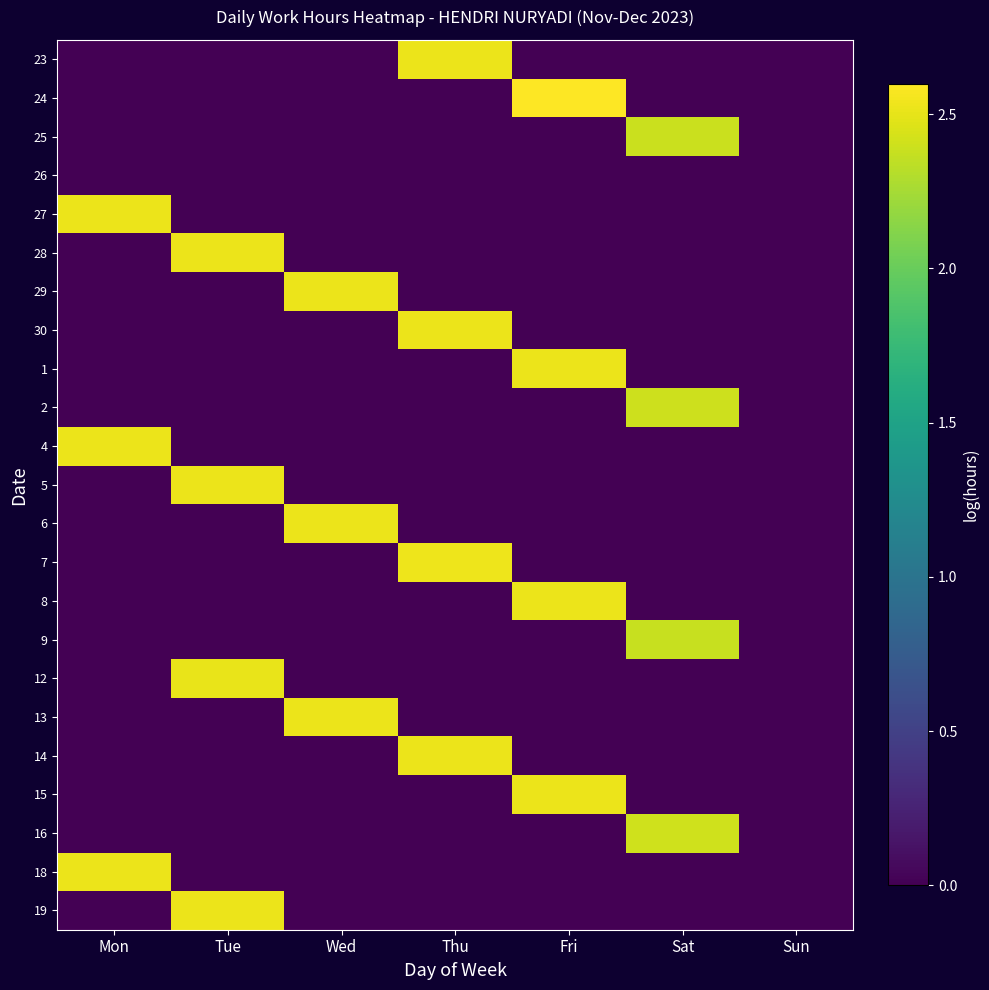

What is the total value across all series at Fri?

10.2